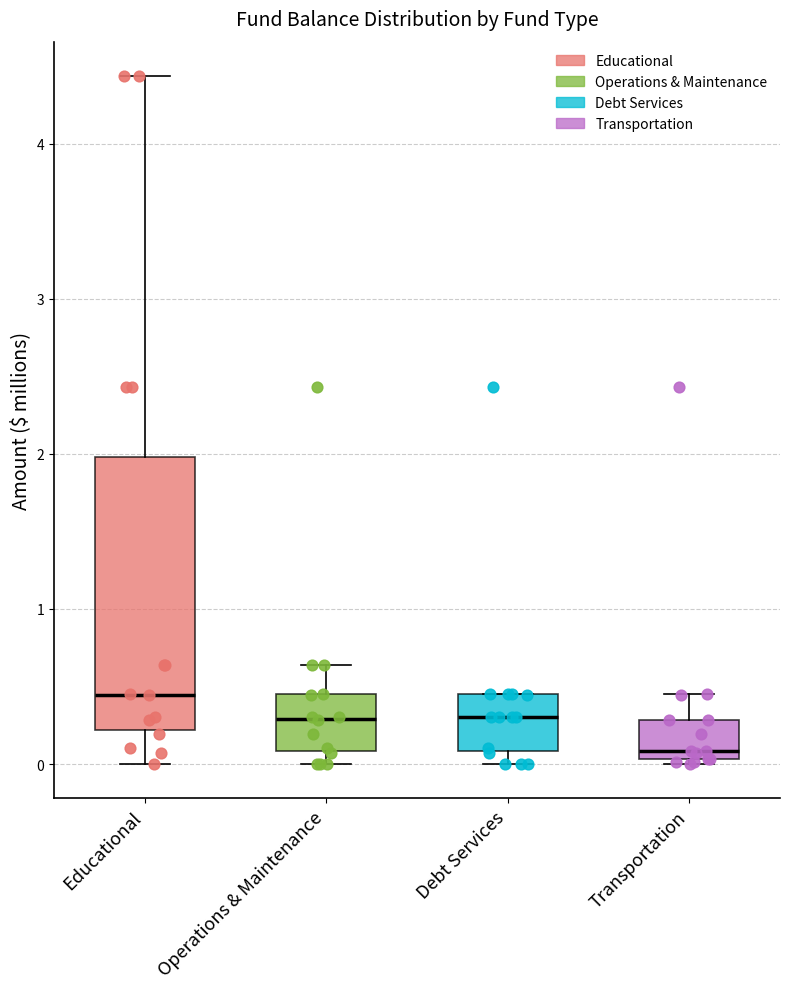

Which box's median line is the lowest?

Transportation